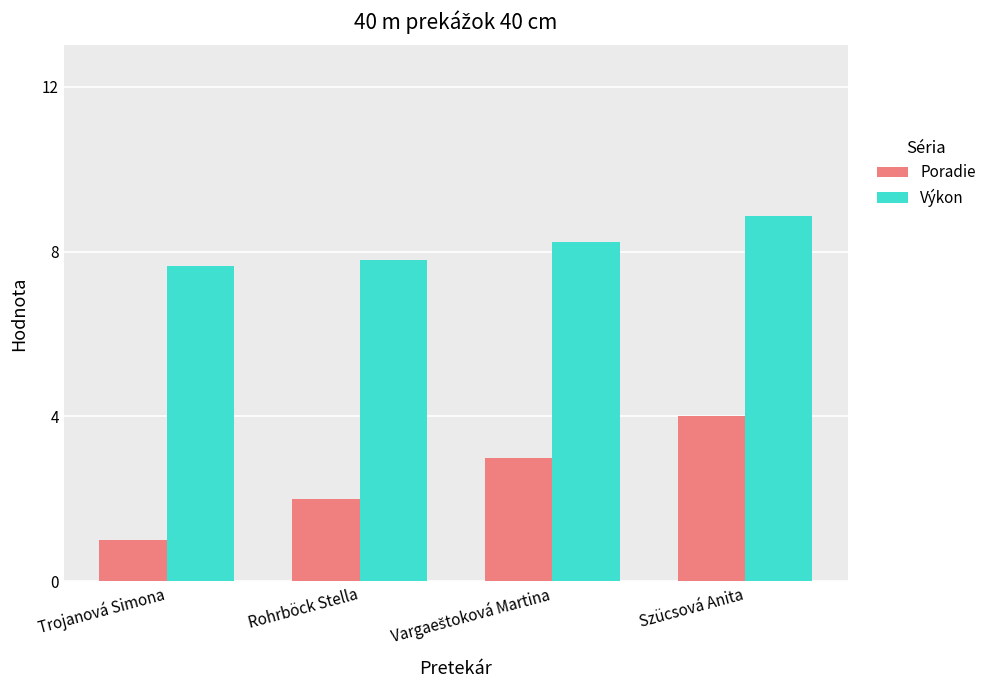

The value of Výkon at Trojanová Simona is 7.7. True or false?

True